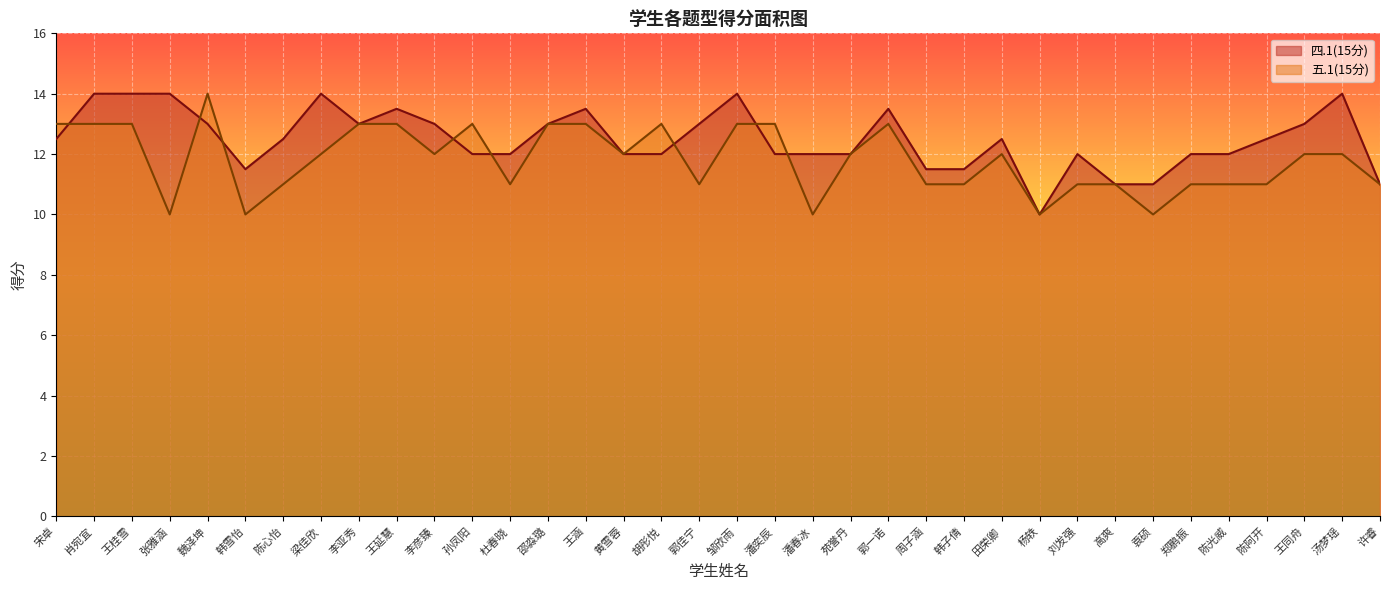

What is the sum of the 五.1(15分) values at 潘春冰 and 肖宛宜?

23.0